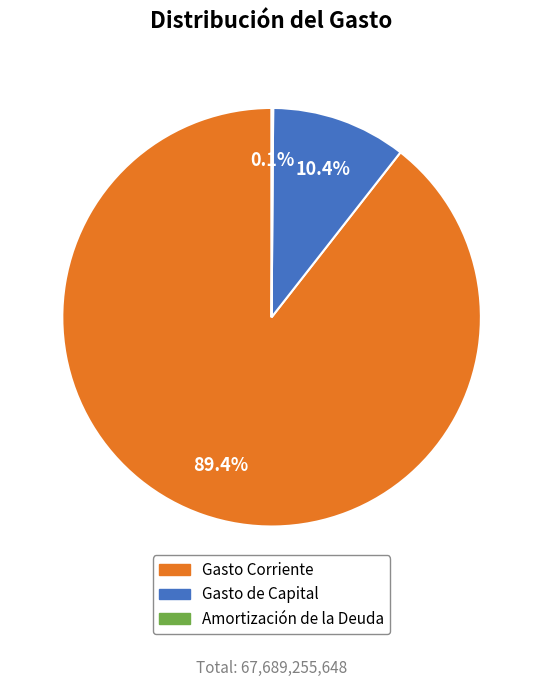

To the nearest percent, what is the difference between the Gasto Corriente and Gasto de Capital slice percentages?

79%